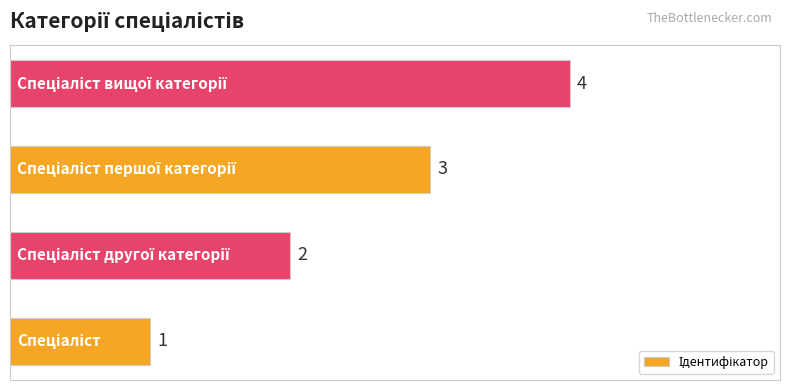

Count the number of categories in the chart.

4